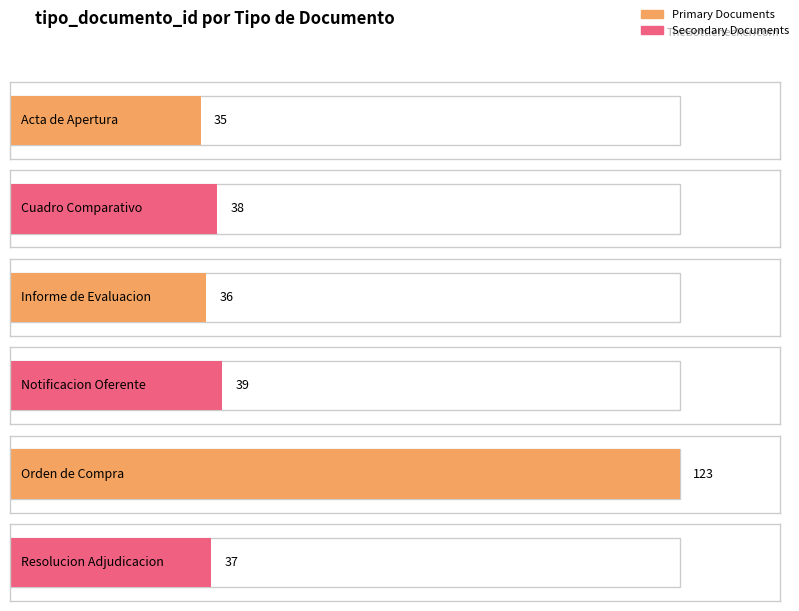

What is the sum of the values at Cuadro Comparativo and Acta de Apertura?

73